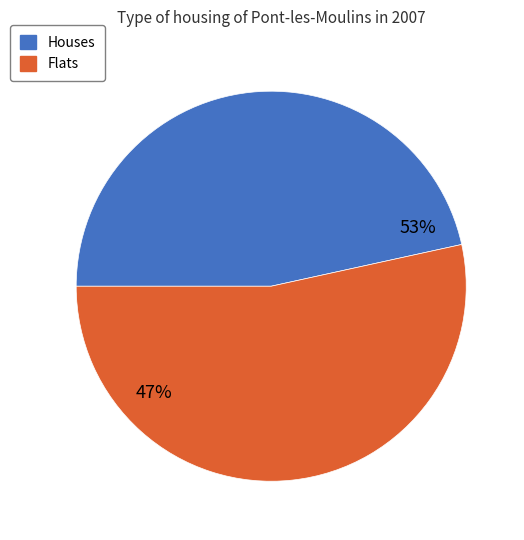

Is the sum of 1 and 2 greater than half?

Yes